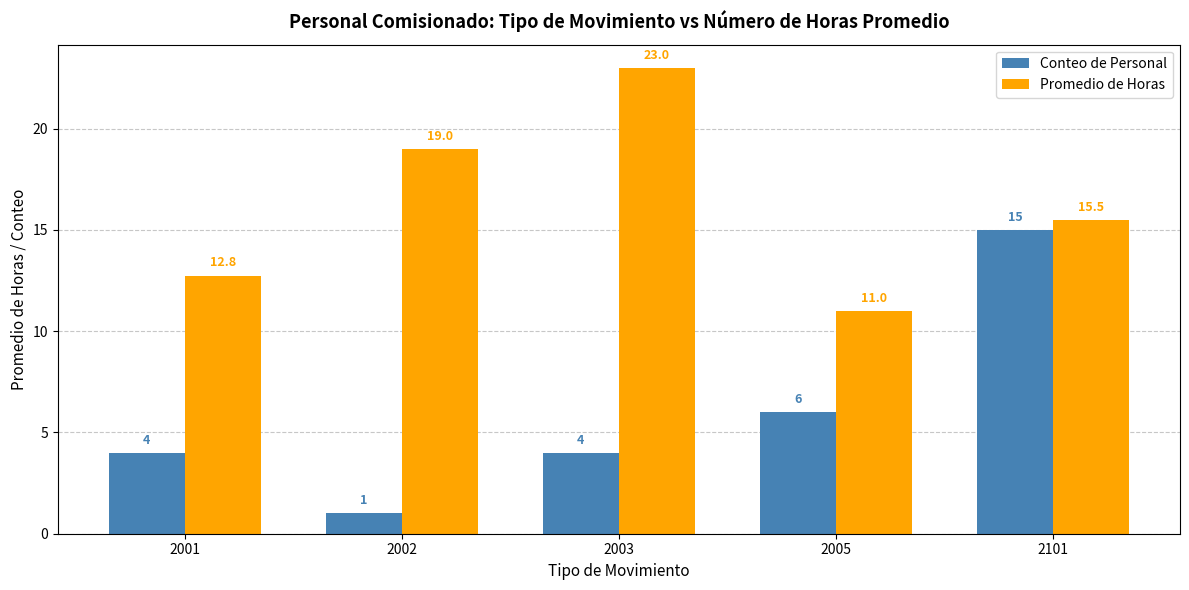

How many distinct data groups are displayed?

2